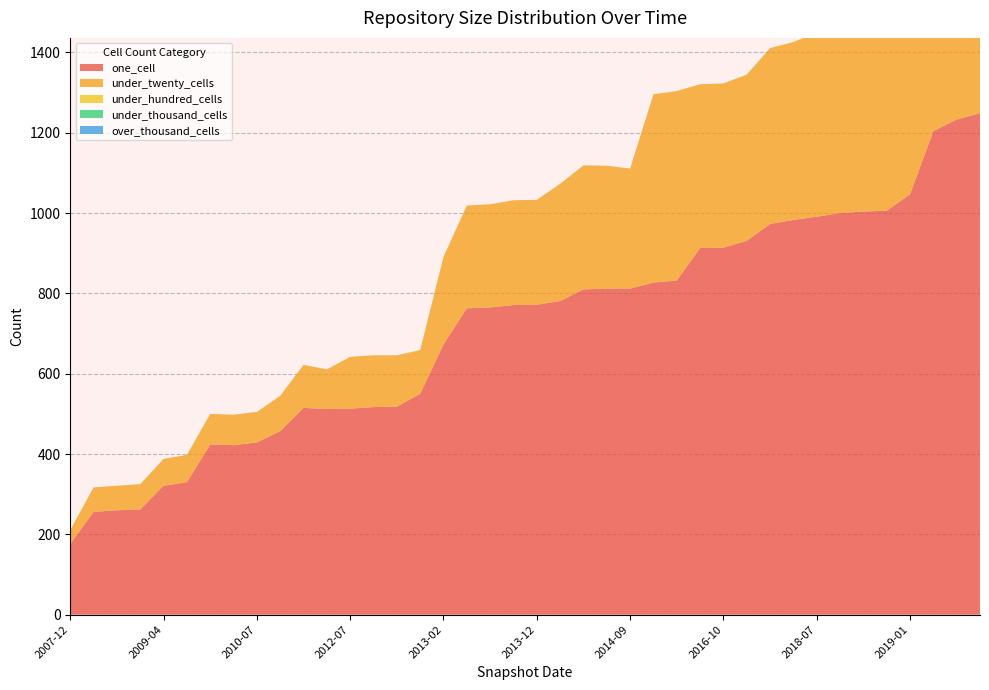

Reading left to right, transcribe all the data shown in this chart.

one_cell: 2007-12=176	2008-06=256	2008-12=260	2008-10=262	2009-04=321	2009-06=330	2009-09=424	2009-12=422	2010-07=429	2011-02=457	2010-11=515	2012-03=512	2012-07=513	2012-12=517	2012-10=518	2011-09=550	2013-02=673	2013-05=763	2013-07=765	2013-09=771	2013-12=772	2014-03=781	2015-04=810	2015-01=812	2014-09=812	2015-07=827	2015-10=832	2016-07=913	2016-10=914	2016-12=931	2017-04=973	2017-07=983	2018-07=991	2018-09=1000	2017-12=1004	2018-04=1006	2019-01=1047	2019-04=1204	2019-07=1233	2019-10=1249
under_twenty_cells: 2007-12=35	2008-06=61	2008-12=61	2008-10=63	2009-04=67	2009-06=68	2009-09=76	2009-12=76	2010-07=76	2011-02=88	2010-11=107	2012-03=99	2012-07=129	2012-12=129	2012-10=128	2011-09=109	2013-02=218	2013-05=256	2013-07=257	2013-09=261	2013-12=261	2014-03=292	2015-04=309	2015-01=306	2014-09=299	2015-07=469	2015-10=472	2016-07=408	2016-10=409	2016-12=414	2017-04=438	2017-07=443	2018-07=459	2018-09=534	2017-12=452	2018-04=452	2019-01=505	2019-04=564	2019-07=568	2019-10=573
under_hundred_cells: 2007-12=0	2008-06=0	2008-12=0	2008-10=0	2009-04=0	2009-06=0	2009-09=0	2009-12=0	2010-07=0	2011-02=0	2010-11=0	2012-03=0	2012-07=0	2012-12=0	2012-10=0	2011-09=0	2013-02=0	2013-05=0	2013-07=0	2013-09=0	2013-12=0	2014-03=0	2015-04=0	2015-01=0	2014-09=0	2015-07=0	2015-10=0	2016-07=0	2016-10=0	2016-12=0	2017-04=0	2017-07=0	2018-07=0	2018-09=0	2017-12=0	2018-04=0	2019-01=0	2019-04=0	2019-07=0	2019-10=0
under_thousand_cells: 2007-12=0	2008-06=0	2008-12=0	2008-10=0	2009-04=0	2009-06=0	2009-09=0	2009-12=0	2010-07=0	2011-02=0	2010-11=0	2012-03=0	2012-07=0	2012-12=0	2012-10=0	2011-09=0	2013-02=0	2013-05=0	2013-07=0	2013-09=0	2013-12=0	2014-03=0	2015-04=0	2015-01=0	2014-09=0	2015-07=0	2015-10=0	2016-07=0	2016-10=0	2016-12=0	2017-04=0	2017-07=0	2018-07=0	2018-09=0	2017-12=0	2018-04=0	2019-01=0	2019-04=0	2019-07=0	2019-10=0
over_thousand_cells: 2007-12=0	2008-06=0	2008-12=0	2008-10=0	2009-04=0	2009-06=0	2009-09=0	2009-12=0	2010-07=0	2011-02=0	2010-11=0	2012-03=0	2012-07=0	2012-12=0	2012-10=0	2011-09=0	2013-02=0	2013-05=0	2013-07=0	2013-09=0	2013-12=0	2014-03=0	2015-04=0	2015-01=0	2014-09=0	2015-07=0	2015-10=0	2016-07=0	2016-10=0	2016-12=0	2017-04=0	2017-07=0	2018-07=0	2018-09=0	2017-12=0	2018-04=0	2019-01=0	2019-04=0	2019-07=0	2019-10=0